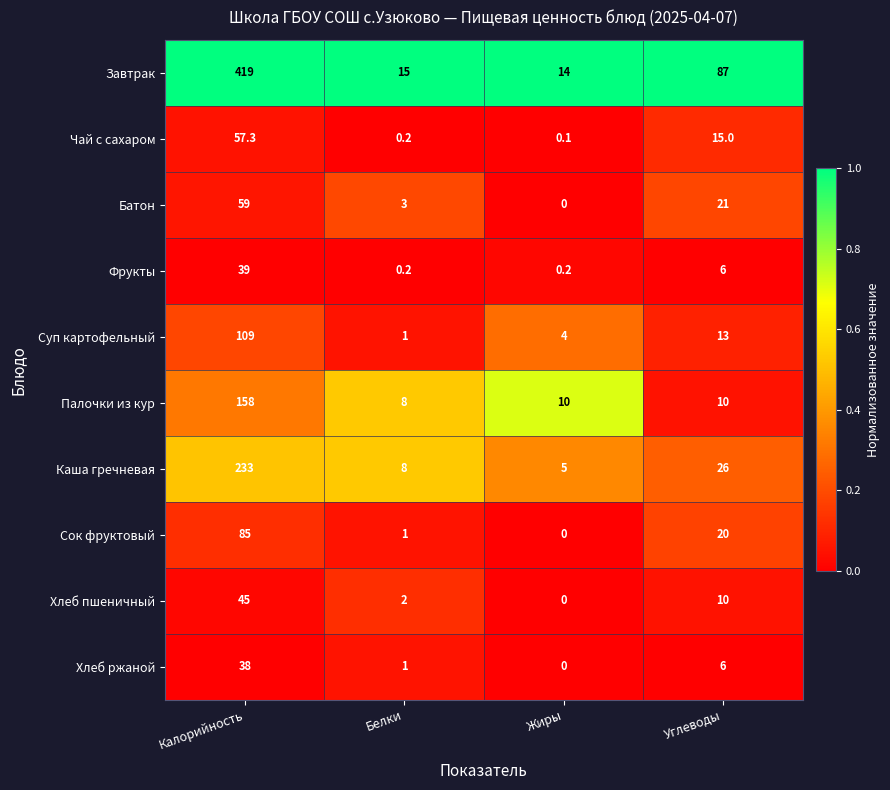

True or false: Завтрак has a value of 15.0 at Белки.

True